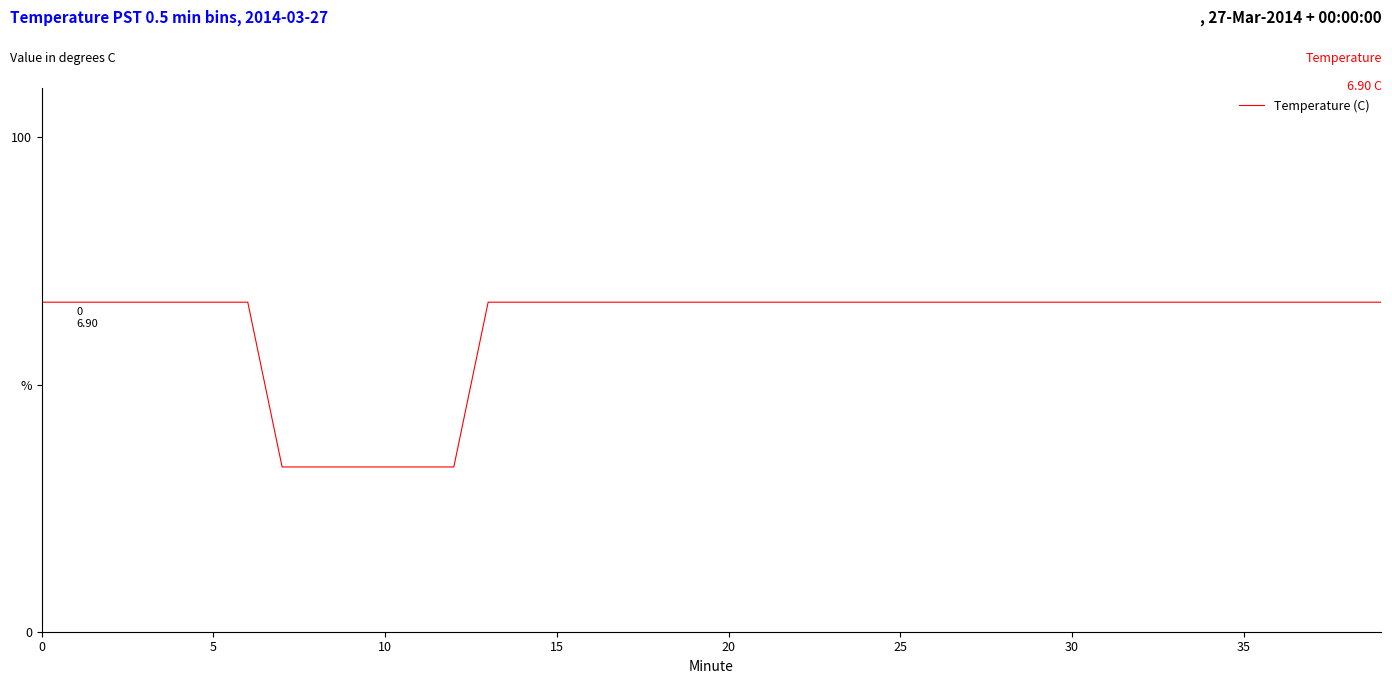

Reading left to right, list all the values displayed in this chart.

66.7	66.7	66.7	66.7	66.7	66.7	66.7	33.3	33.3	33.3	33.3	33.3	33.3	66.7	66.7	66.7	66.7	66.7	66.7	66.7	66.7	66.7	66.7	66.7	66.7	66.7	66.7	66.7	66.7	66.7	66.7	66.7	66.7	66.7	66.7	66.7	66.7	66.7	66.7	66.7